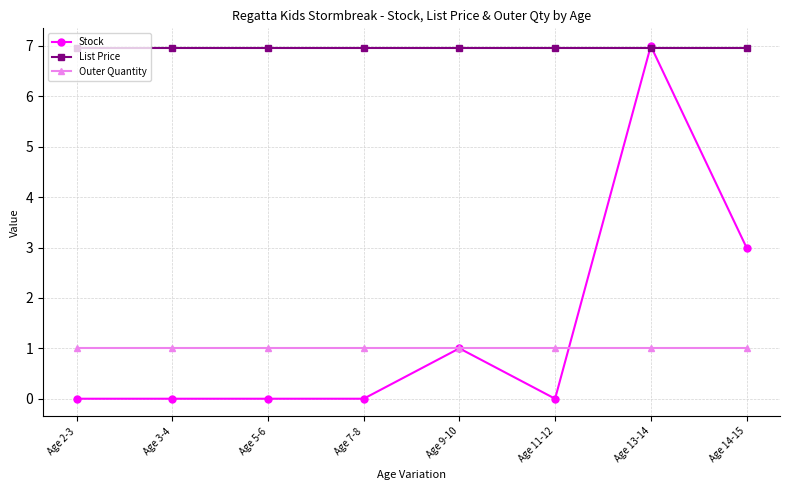

Which series has the widest spread of values?

Stock